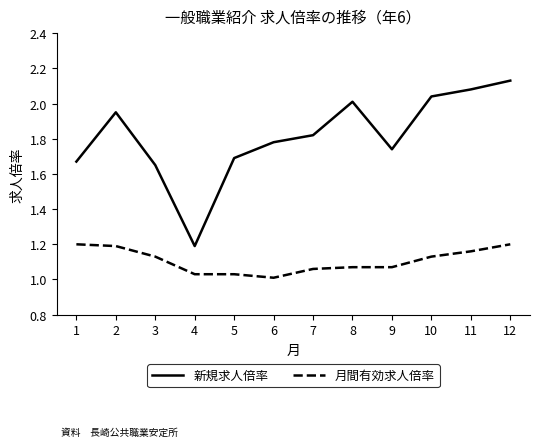

Between 7 and 10, which series saw the biggest shift?

新規求人倍率